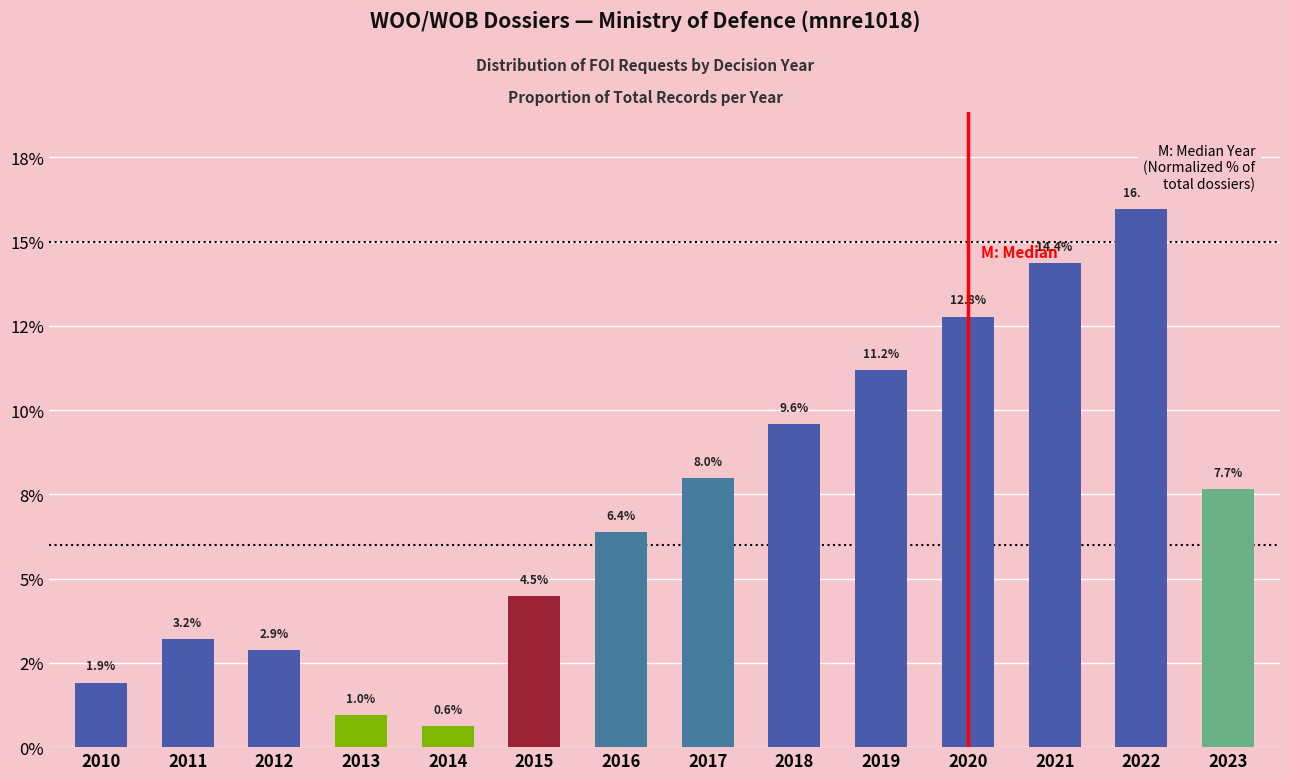

What is the maximum value shown in the chart?

16.0